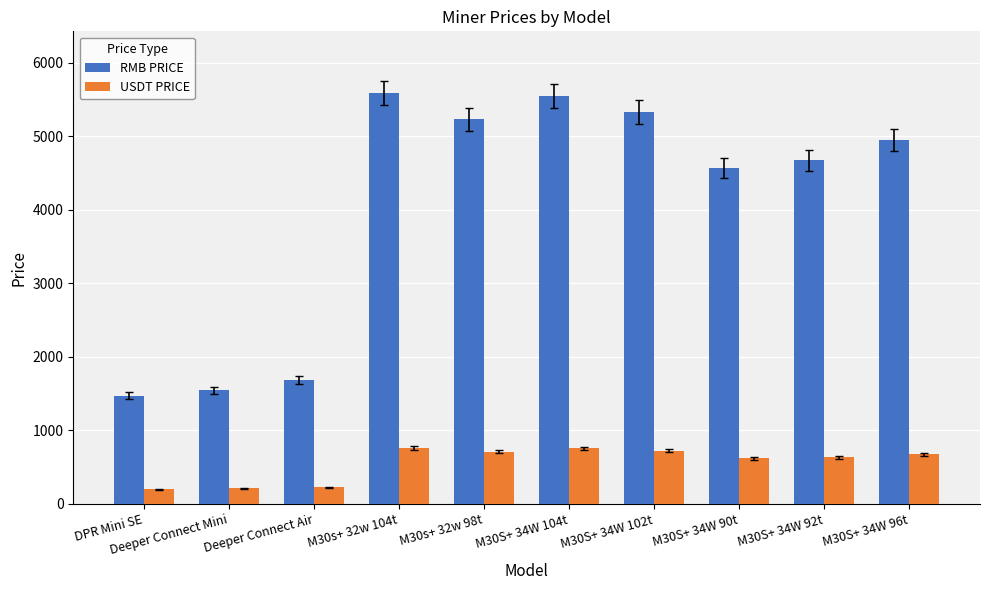

How many series are shown in this chart?

2